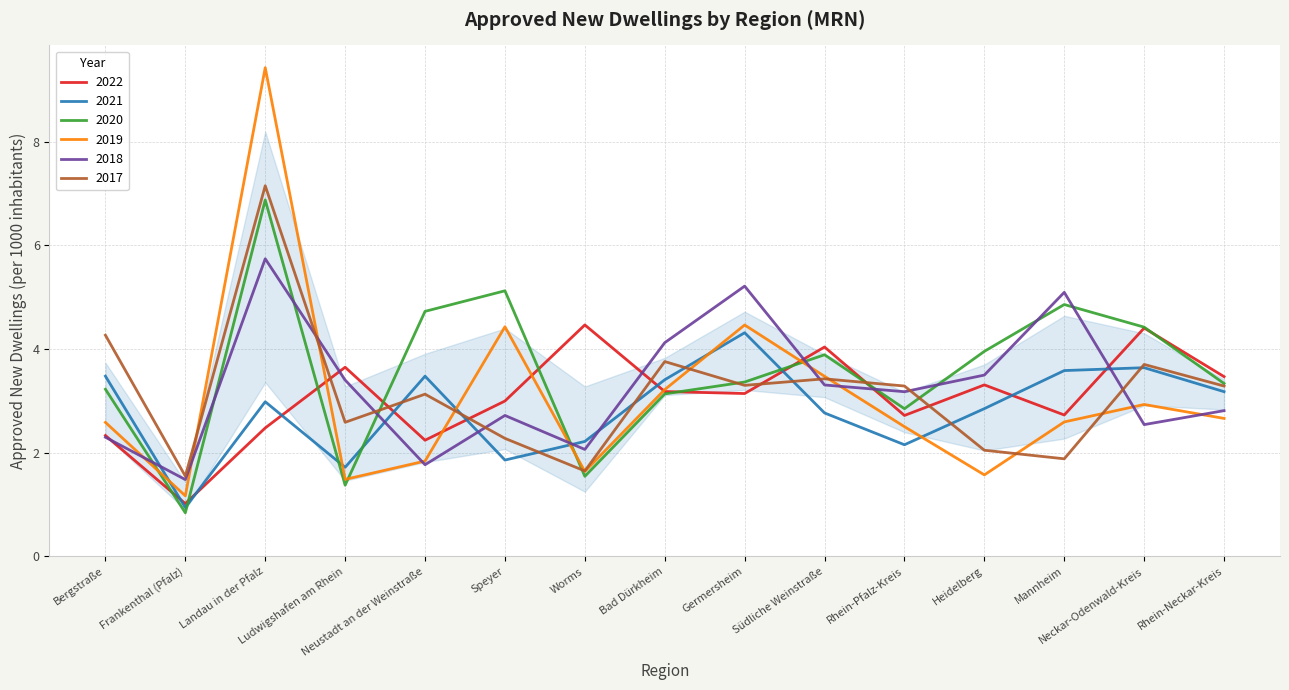

What is the highest value of the 2022 series?

4.5